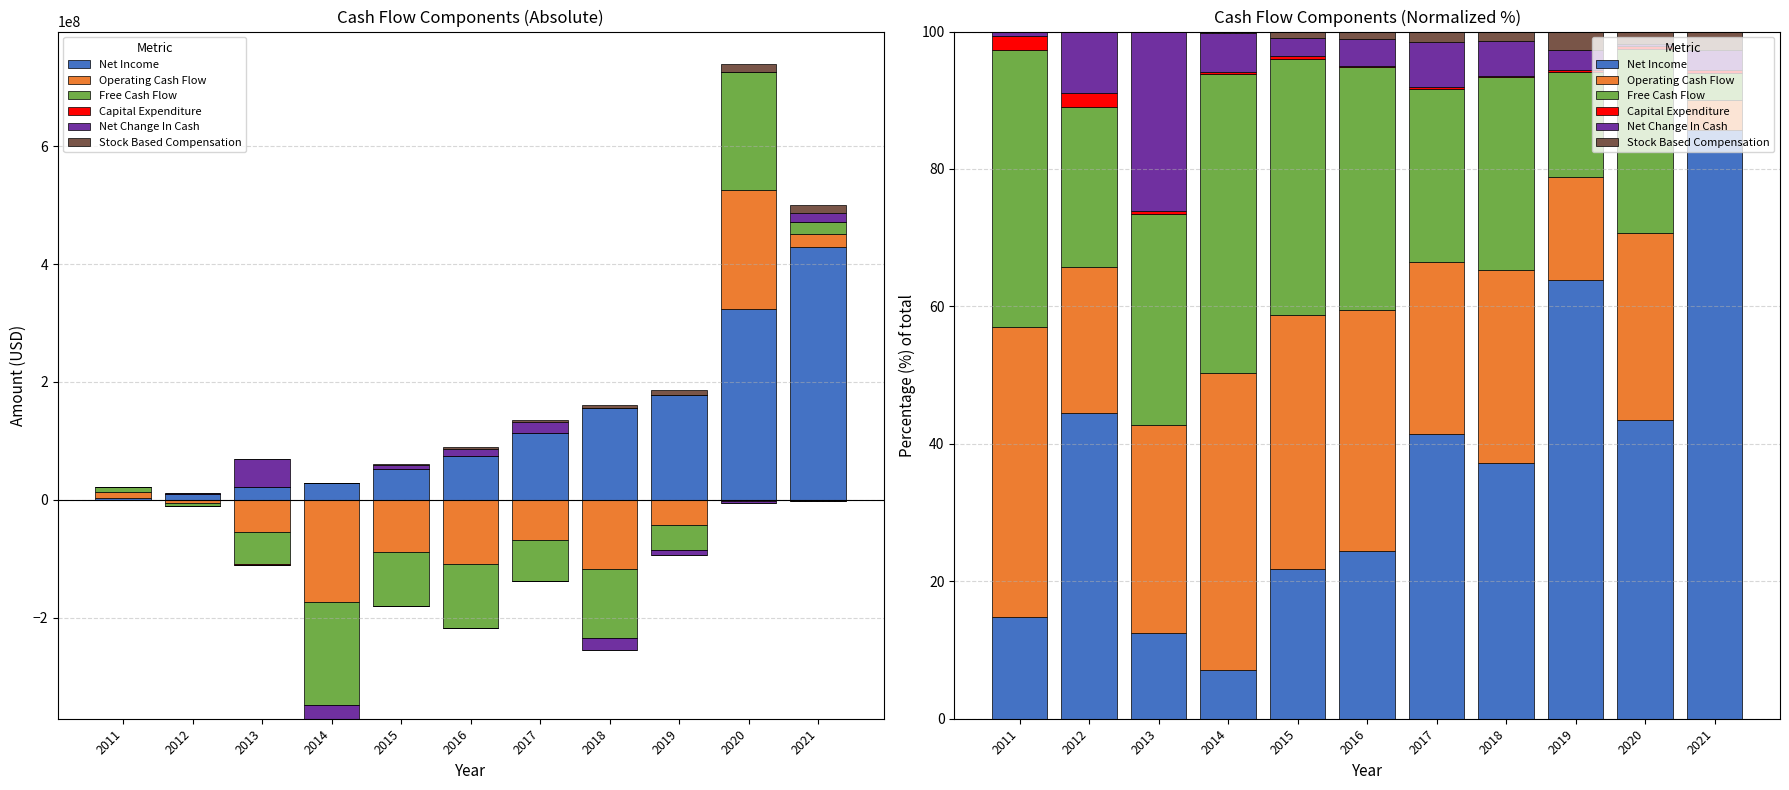

At 2019, list the series in order from largest to smallest.

Net Income, Free Cash Flow, Operating Cash Flow, Net Change In Cash, Stock Based Compensation, Capital Expenditure